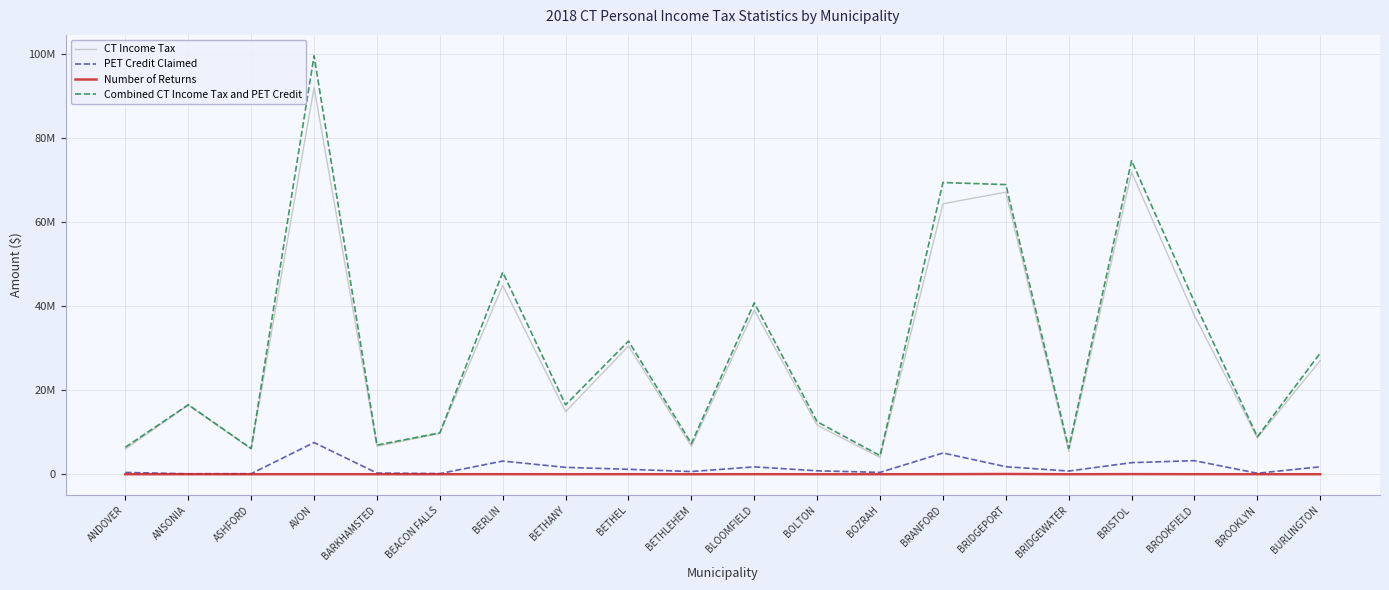

At which category does the chart reach its peak across all series?

AVON